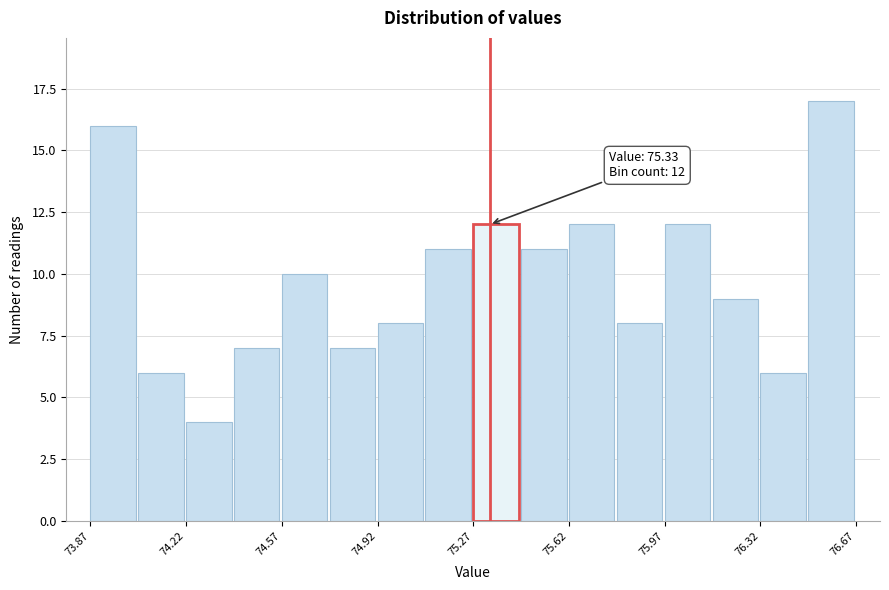

Read against the x-axis, roughly where is the centre of the tallest bar?

76.60